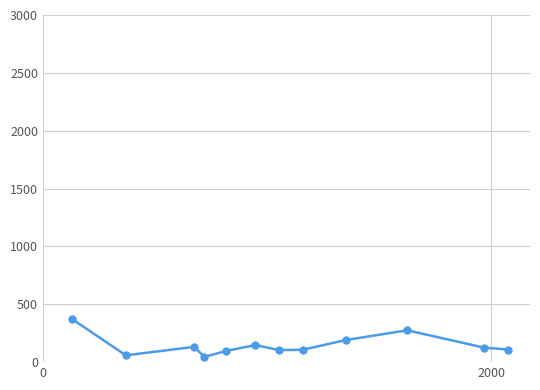

What is the average value?

147